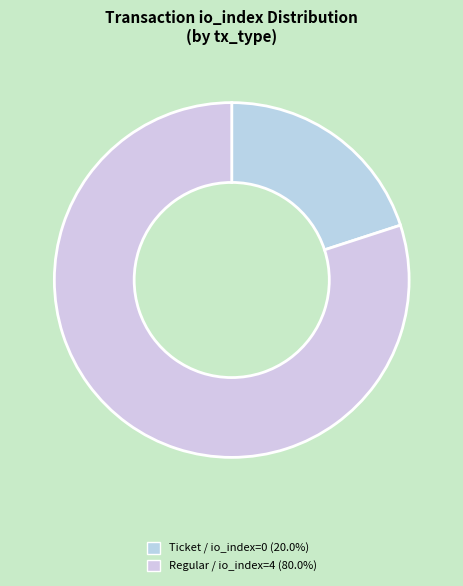

Rank the categories by value from lowest to highest.

Ticket (io_index=0), Regular (io_index=4)